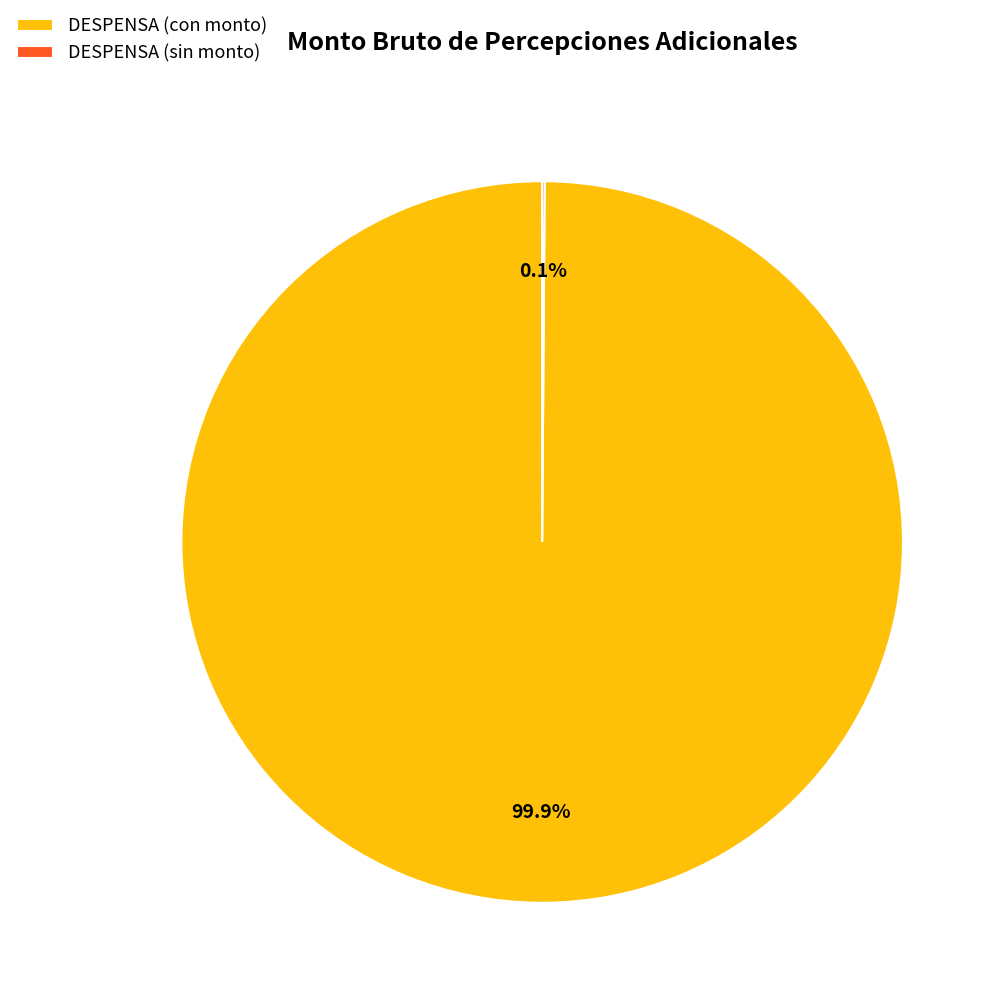

What portion of the pie excludes DESPENSA (con monto)?

0.1%